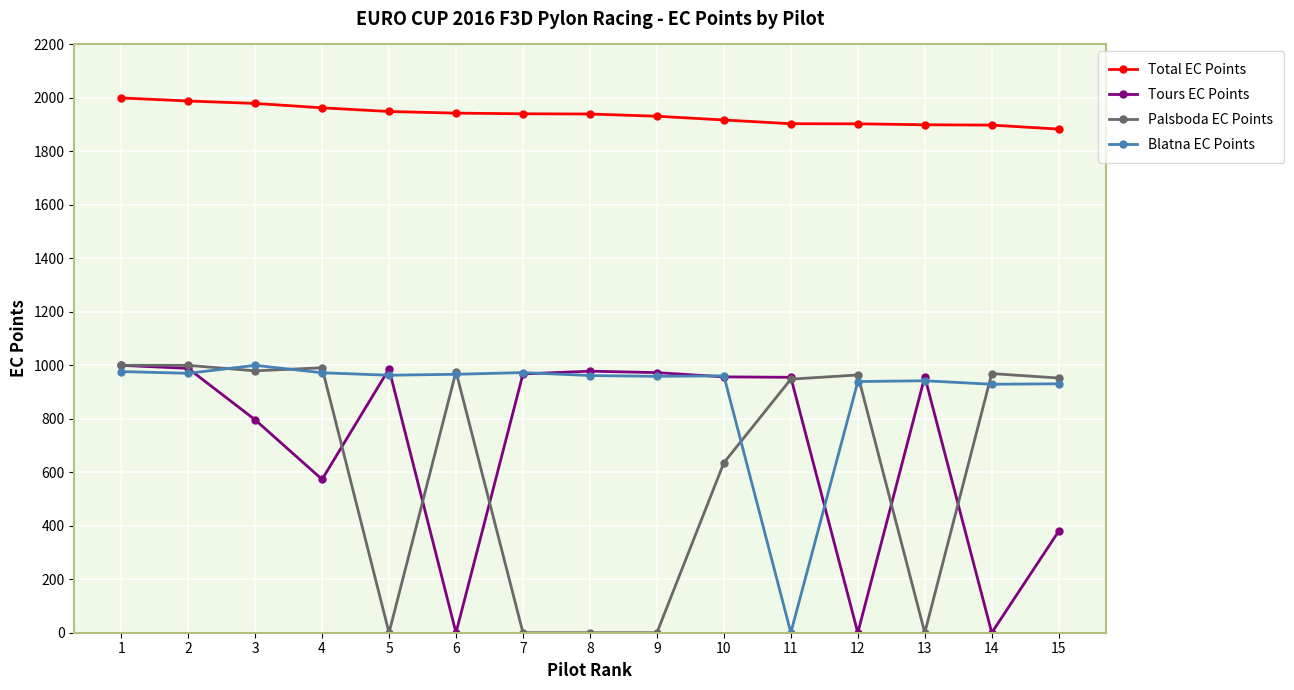

True or false: Palsboda EC Points has more than 1 points higher than both neighbors.

True